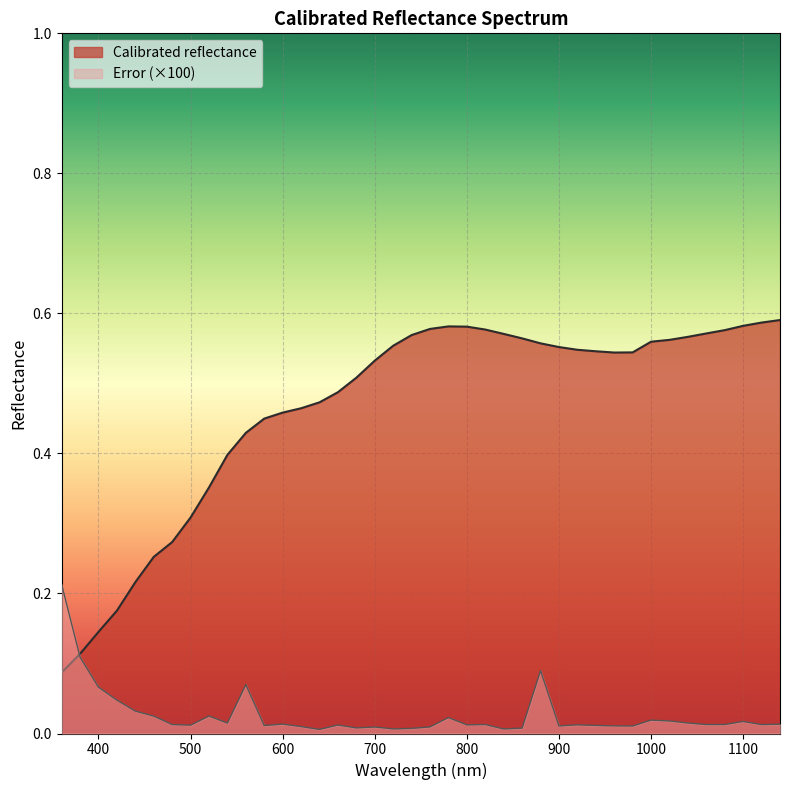

The Error series shows 0.0 at 680.0. True or false?

False